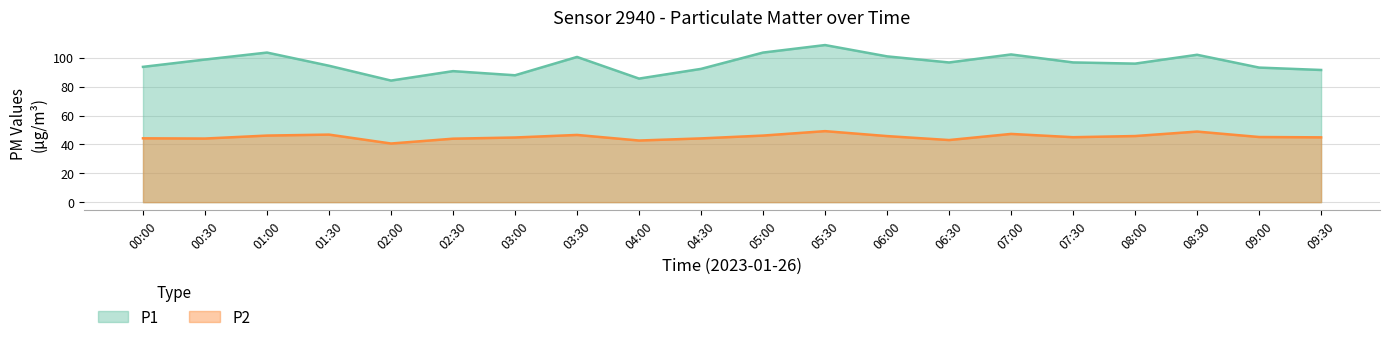

What is the spread (max minus min) of values at 07:30?

51.8